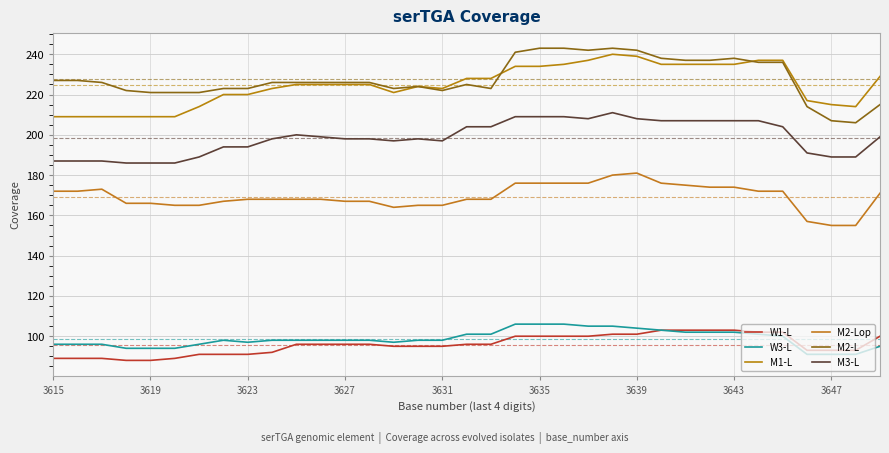

Does the chart have visible grid lines?

Yes